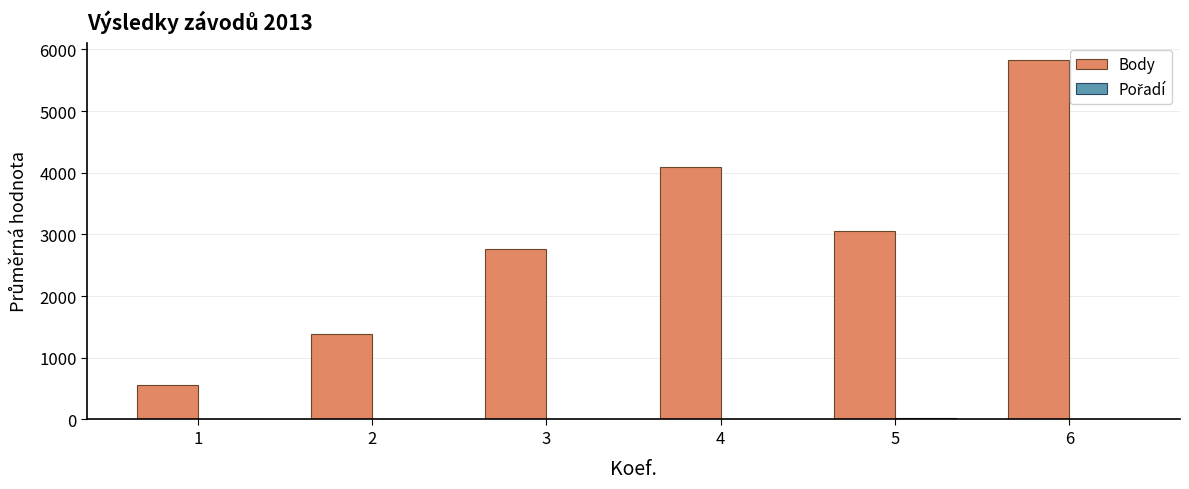

What is the sum of all Body values?

17674.2